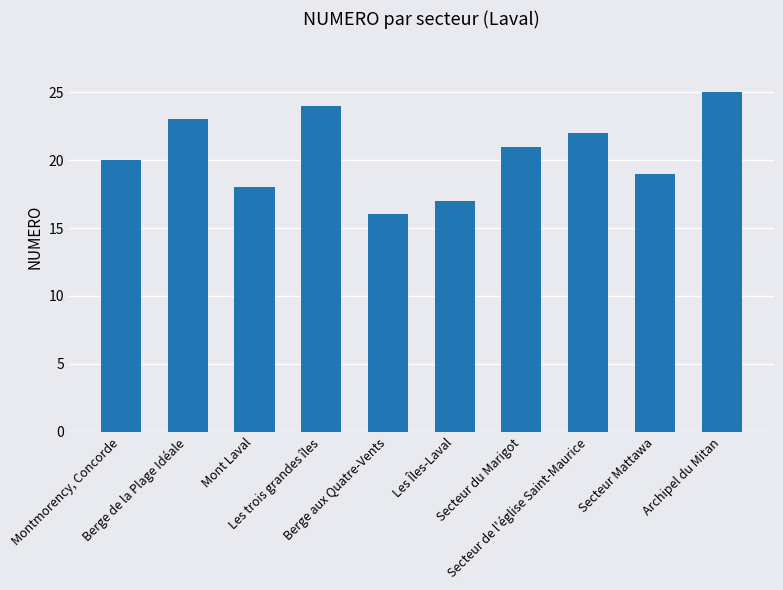

Reading left to right, what are all the values shown in this chart?

Montmorency, Concorde=20	Berge de la Plage Idéale=23	Mont Laval=18	Les trois grandes îles=24	Berge aux Quatre-Vents=16	Les Îles-Laval=17	Secteur du Marigot=21	Secteur de l'église Saint-Maurice=22	Secteur Mattawa=19	Archipel du Mitan=25